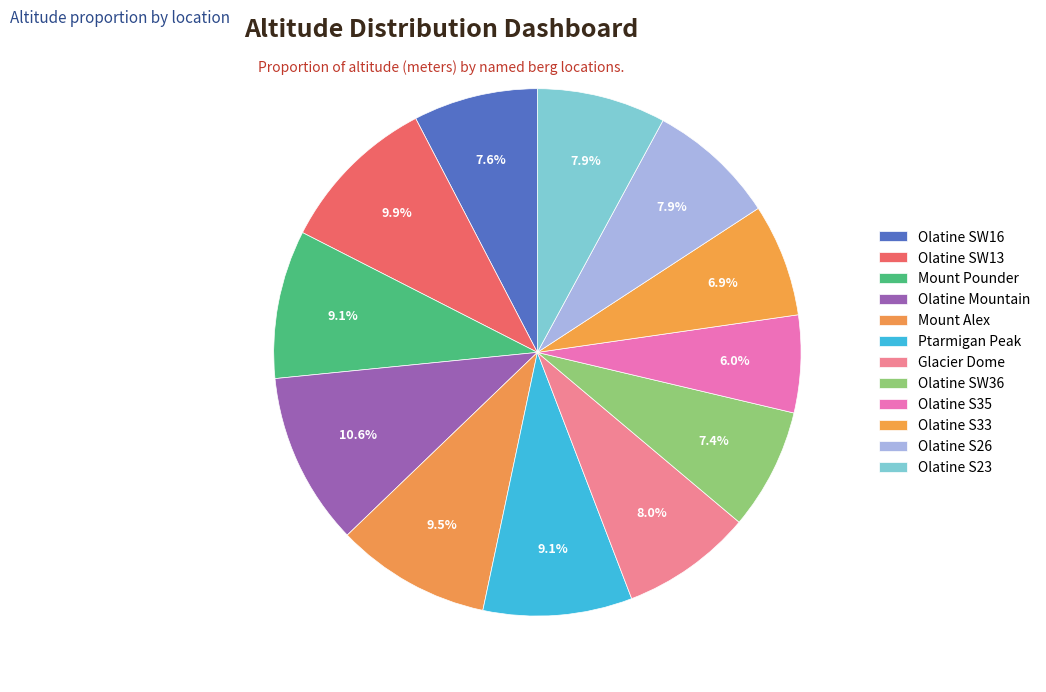

Which has a higher value, Olatine Mountain or Olatine S33?

Olatine Mountain